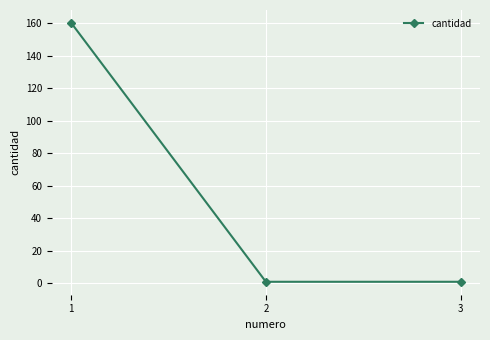

What is the maximum value shown in the chart?

160